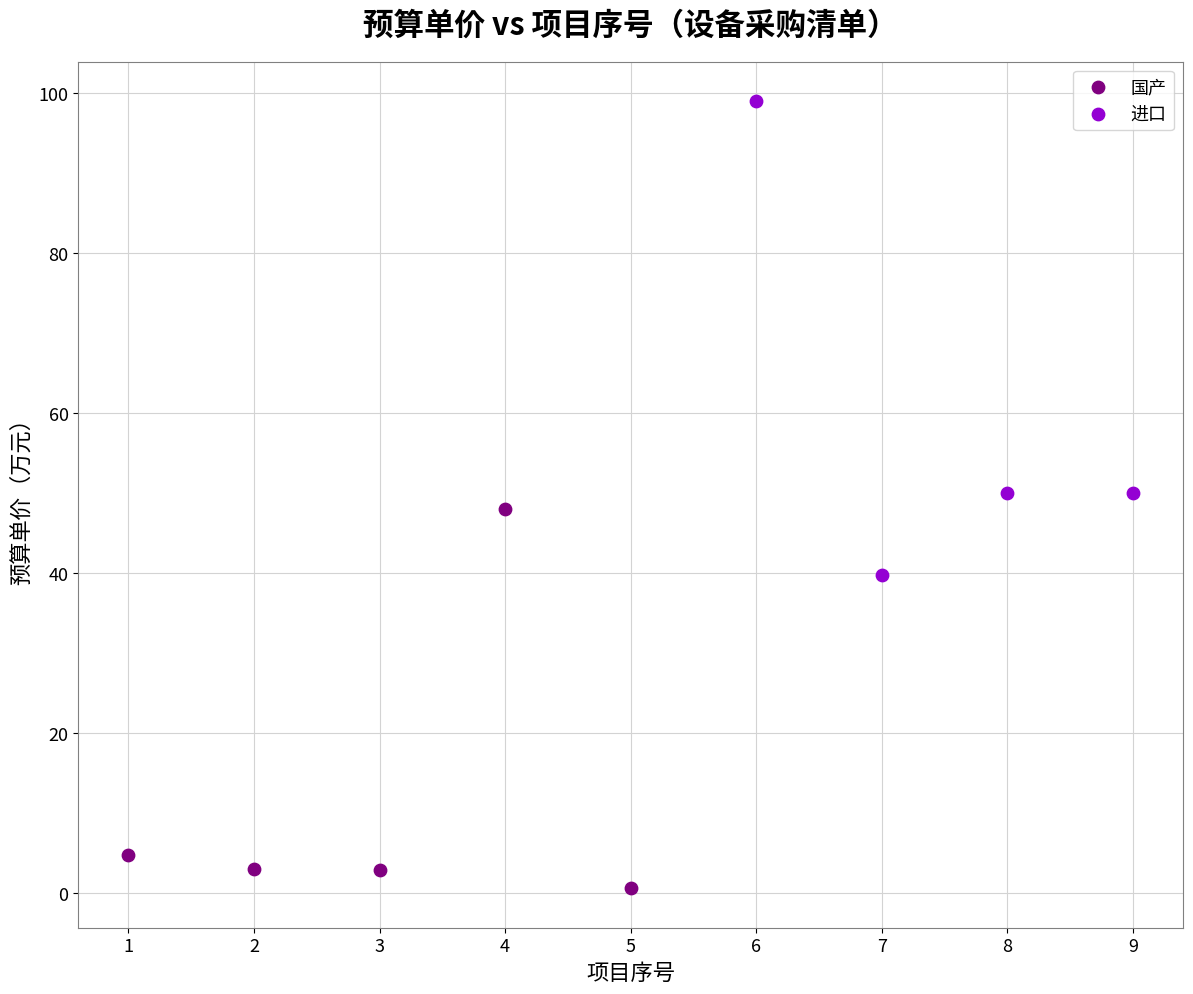

What are all the series names shown in the legend?

国产, 进口